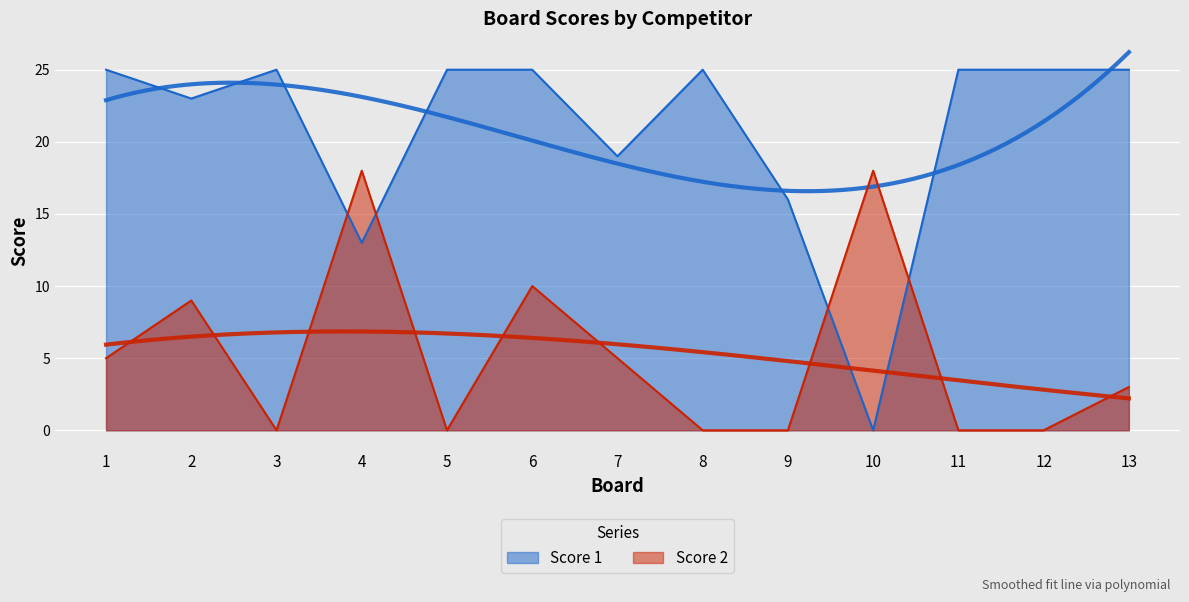

What is the spread (max minus min) of values at 11?

25